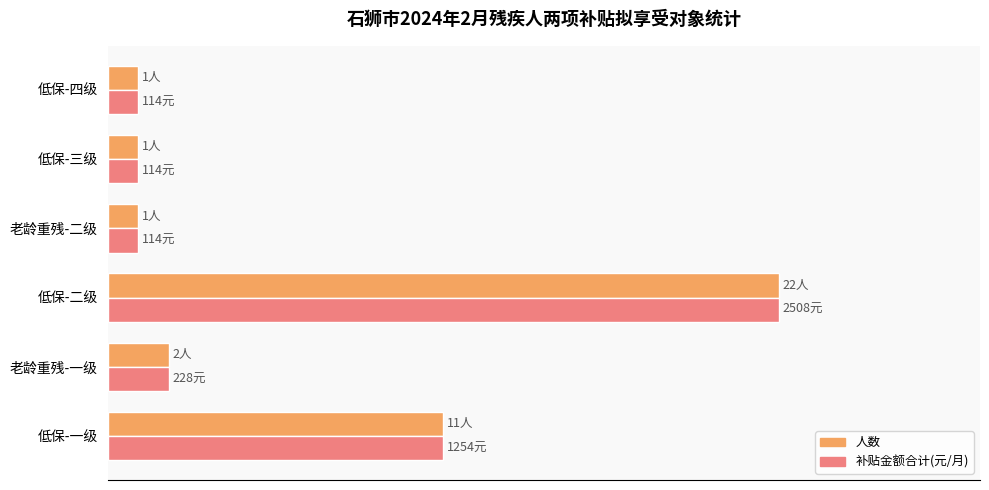

What are all the series names shown in the legend?

人数, 补贴金额合计(元/月)